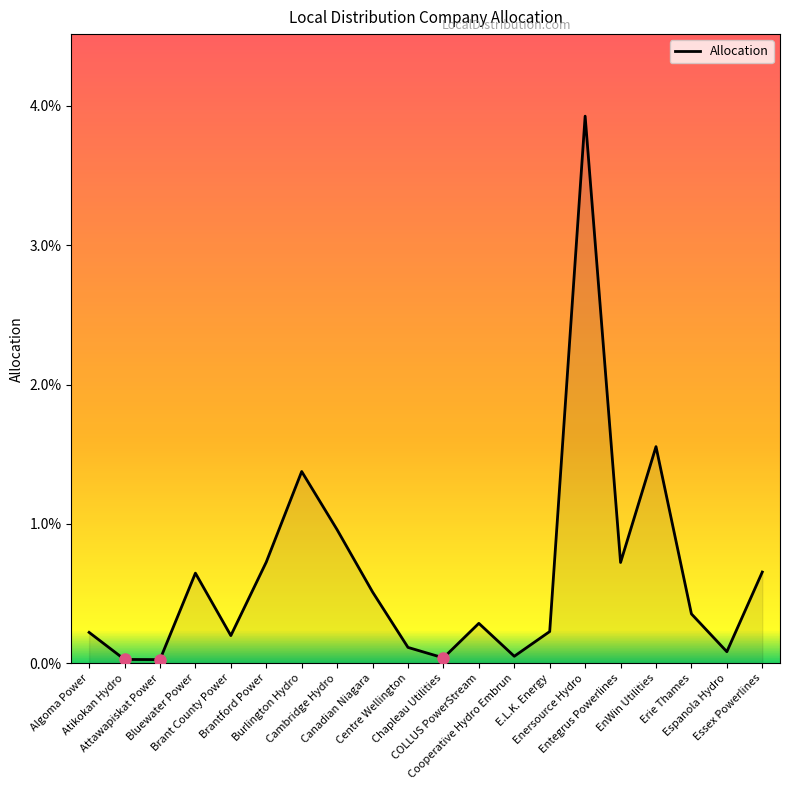

What is the difference between the maximum and minimum values?

3.9